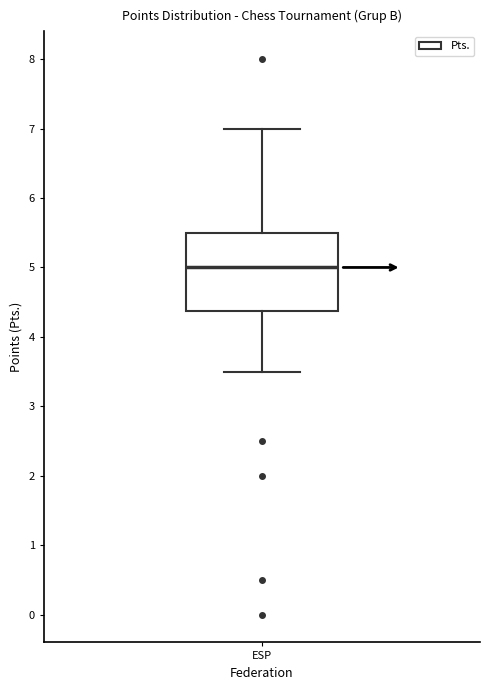

Read this box plot against the y-axis: the position of the median line, the range covered by the box, and the ends of both whiskers. The values are not printed on the chart, so give them approximately, as read against the axis.

median 5.0, box 4.4 to 5.5, whiskers 3.5 to 7.0